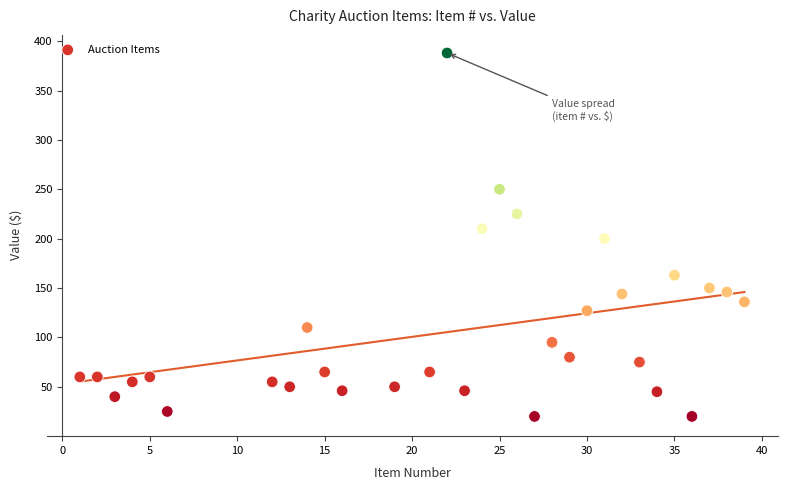

What is the range of X values (max minus min)?

38